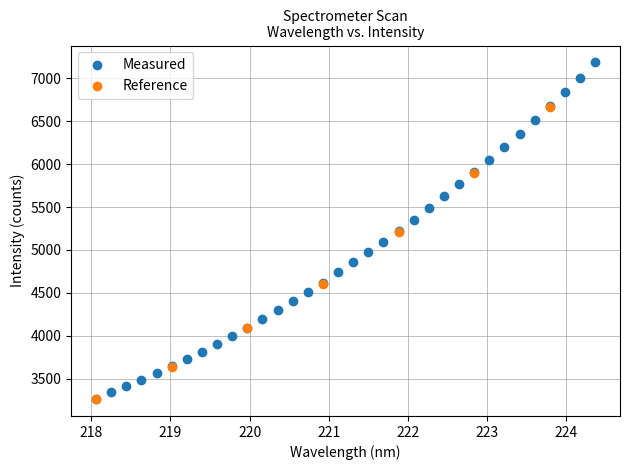

Which series contains the highest Y value?

Measured